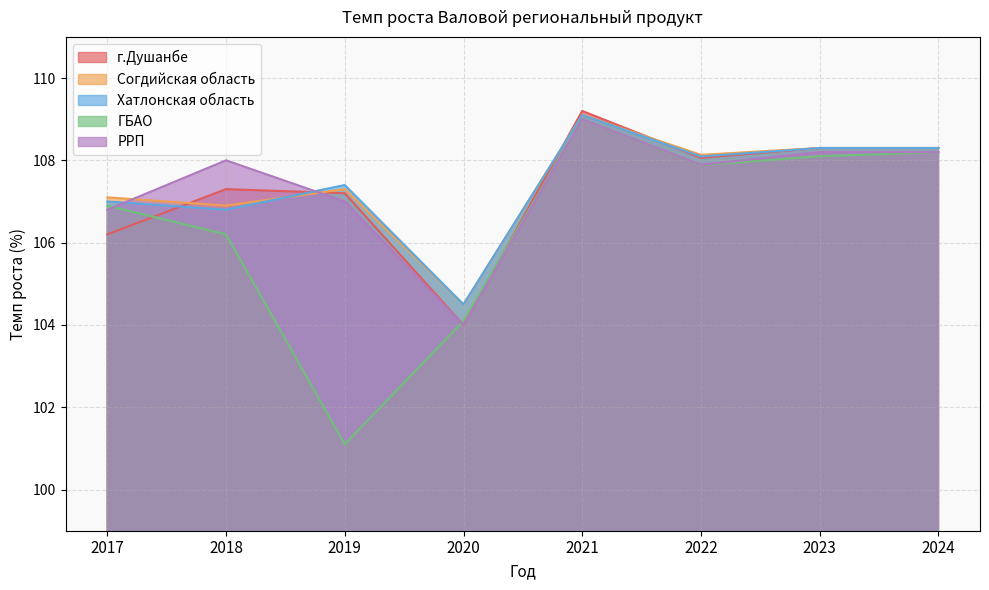

Reading right to left, transcribe all the data shown in this chart.

г.Душанбе: 2024=108.3	2023=108.3	2022=108.1	2021=109.2	2020=104.0	2019=107.2	2018=107.3	2017=106.2
Согдийская область: 2024=108.3	2023=108.3	2022=108.1	2021=109.1	2020=104.5	2019=107.3	2018=106.9	2017=107.1
Хатлонская область: 2024=108.3	2023=108.3	2022=108.1	2021=109.1	2020=104.5	2019=107.4	2018=106.8	2017=107.0
ГБАО: 2024=108.2	2023=108.1	2022=107.9	2021=109.0	2020=104.1	2019=101.1	2018=106.2	2017=106.9
РРП: 2024=108.2	2023=108.2	2022=107.9	2021=109.0	2020=104.0	2019=107.0	2018=108.0	2017=106.8